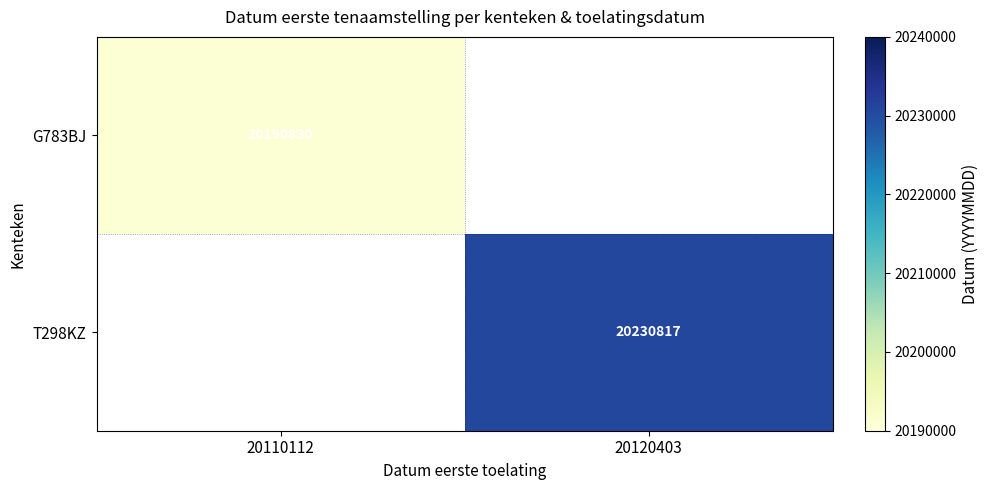

The G783BJ series shows 27569154 at 20110112. True or false?

False